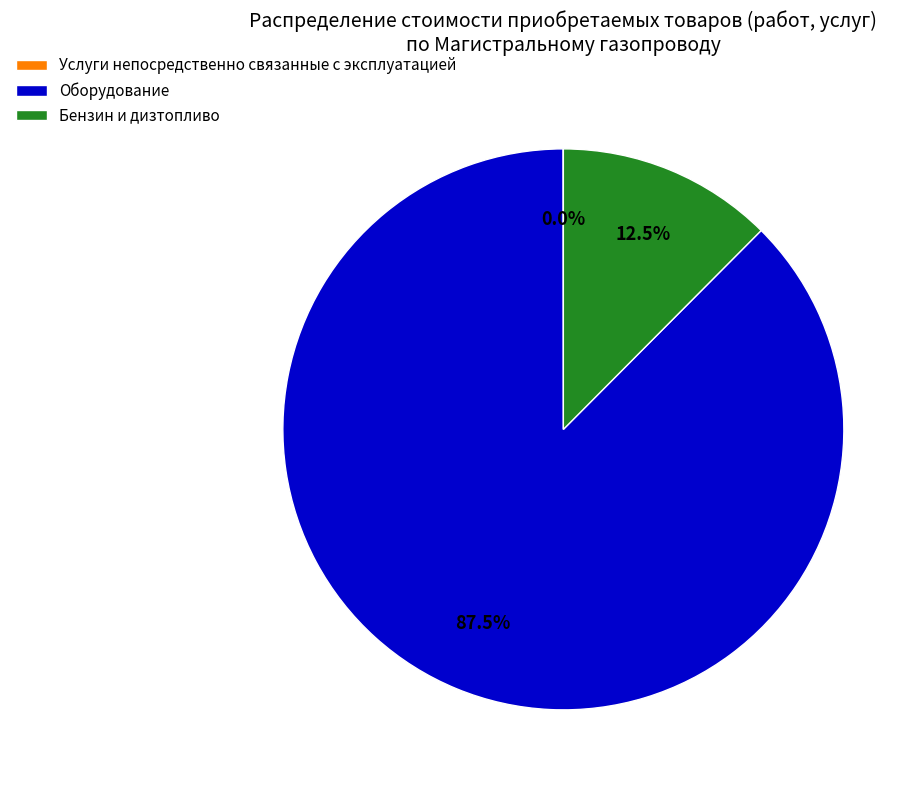

Is the sum of Бензин и дизтопливо and Оборудование greater than half?

Yes